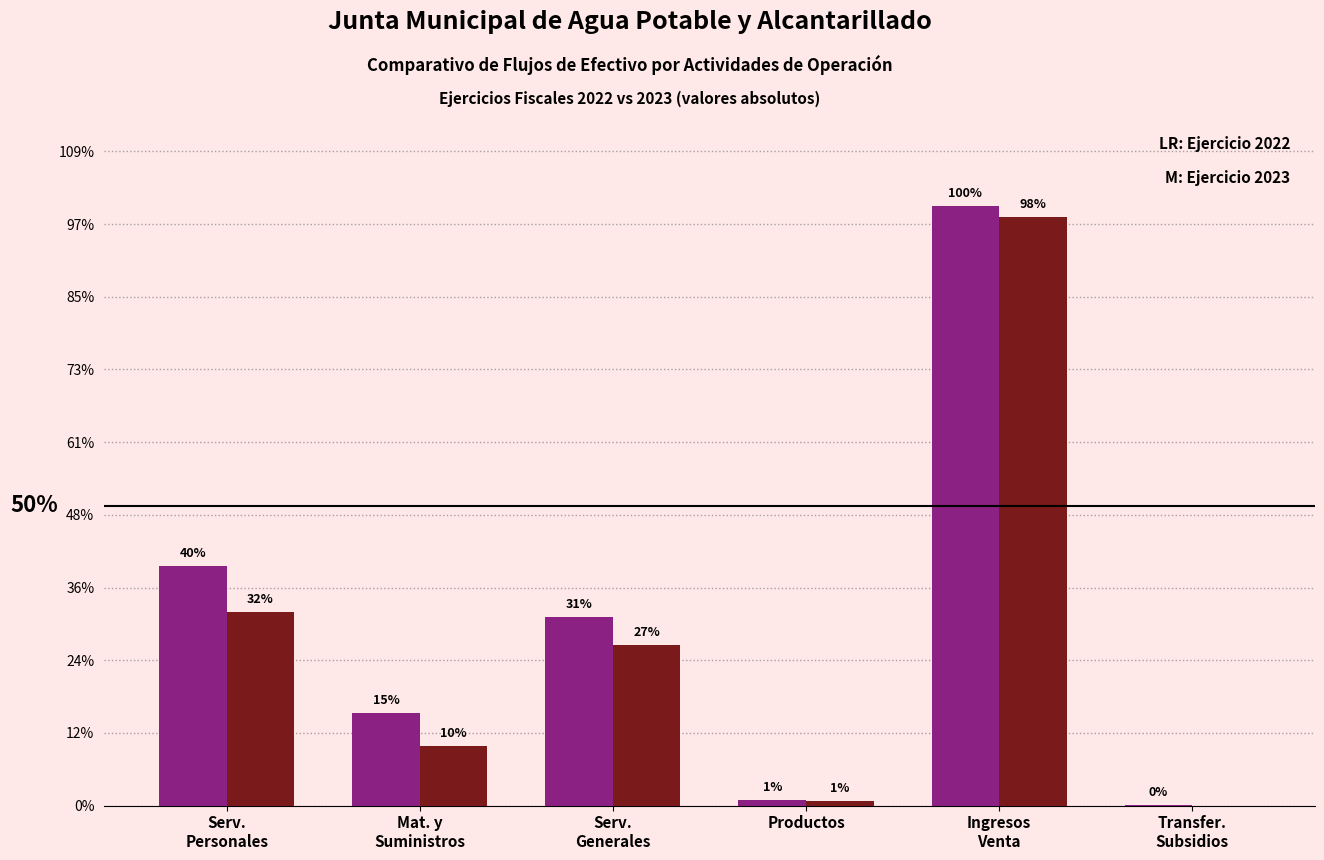

Is it true that 2022 equals 414108 at Productos?

False